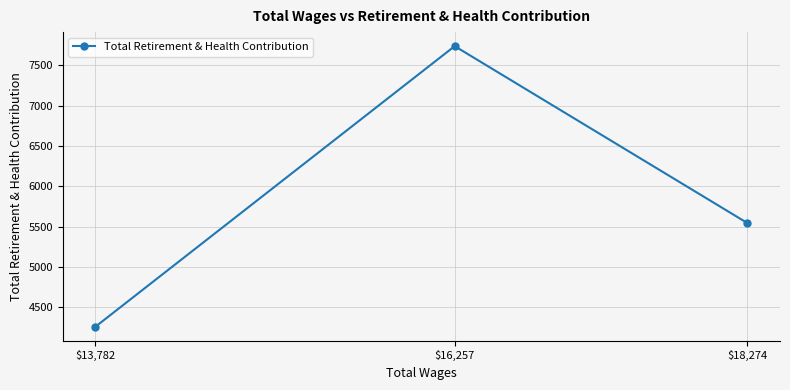

Count the values in the range 4260 to 7737.

3